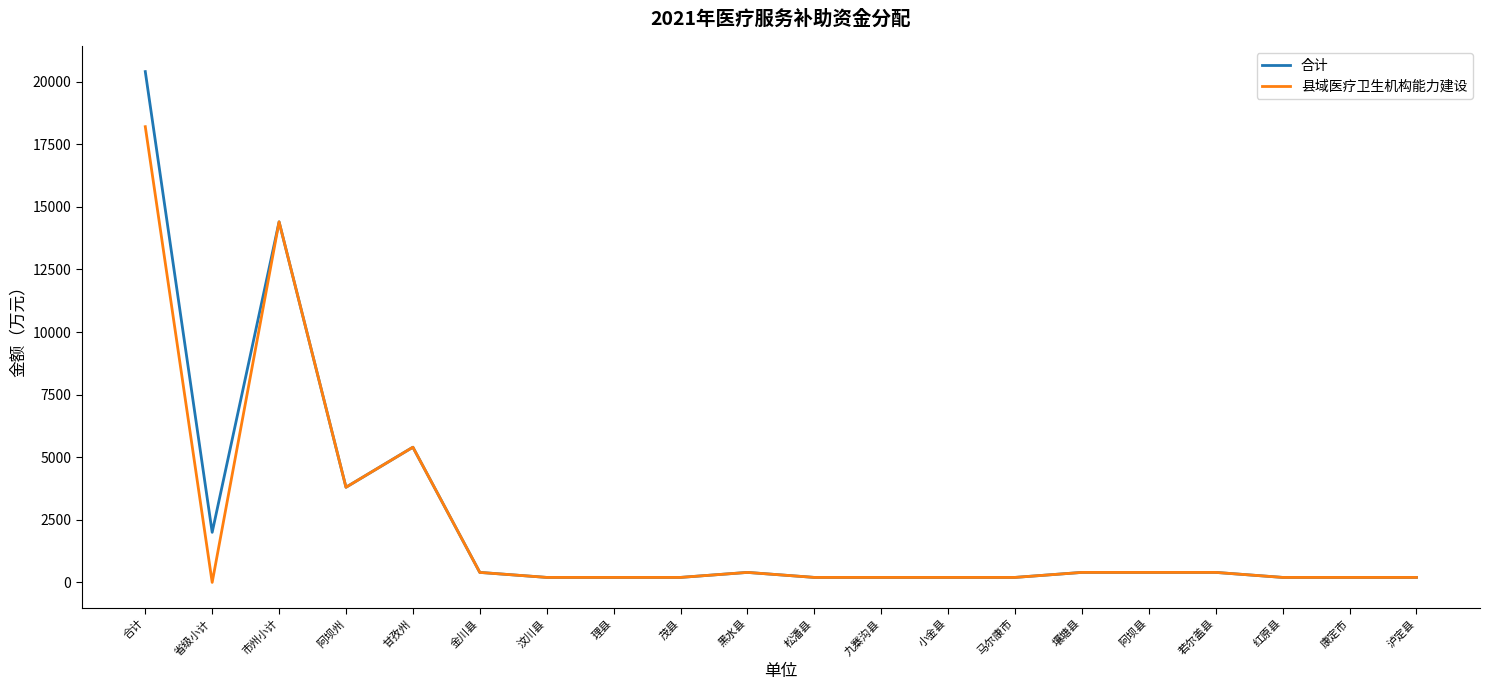

What is the total value across all series at 红原县?

400